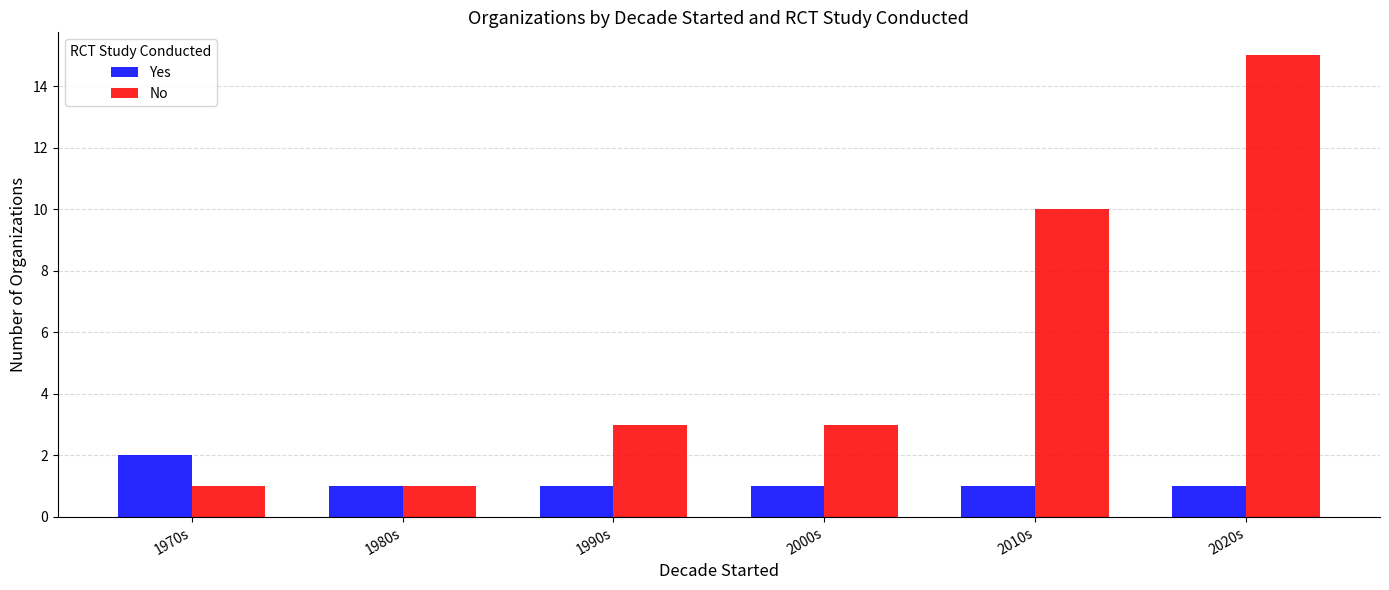

List the series in order of their peak value, highest first.

No, Yes